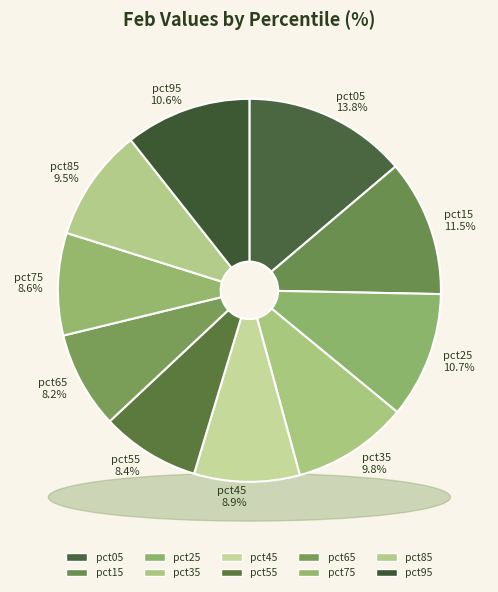

What is the smallest slice in the pie chart?

pct65